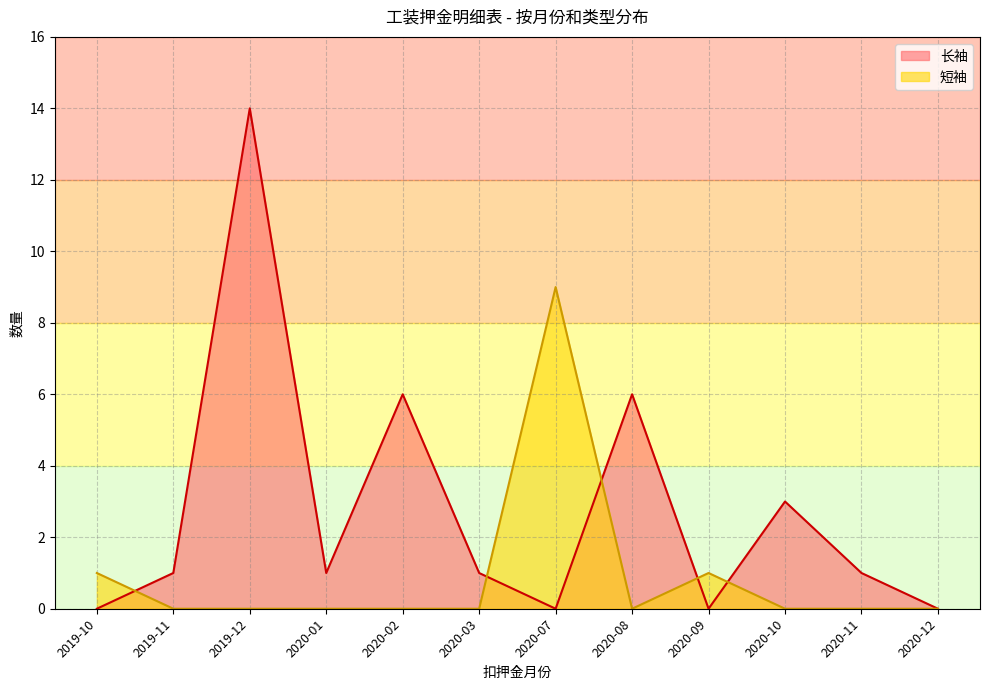

Reading left to right, what are all the values shown in this chart?

长袖: 0	1	14	1	6	1	0	6	0	3	1	0
短袖: 1	0	0	0	0	0	9	0	1	0	0	0